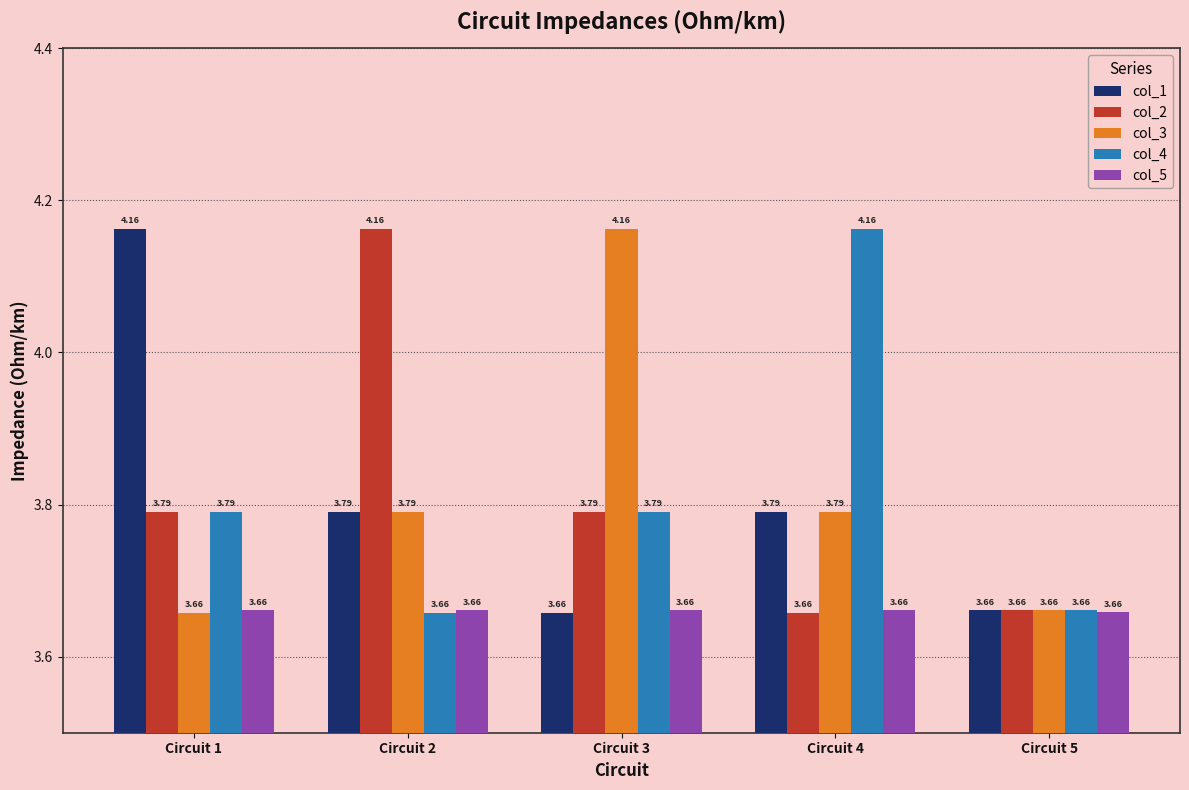

What is the sum of all col_4 values?

19.1